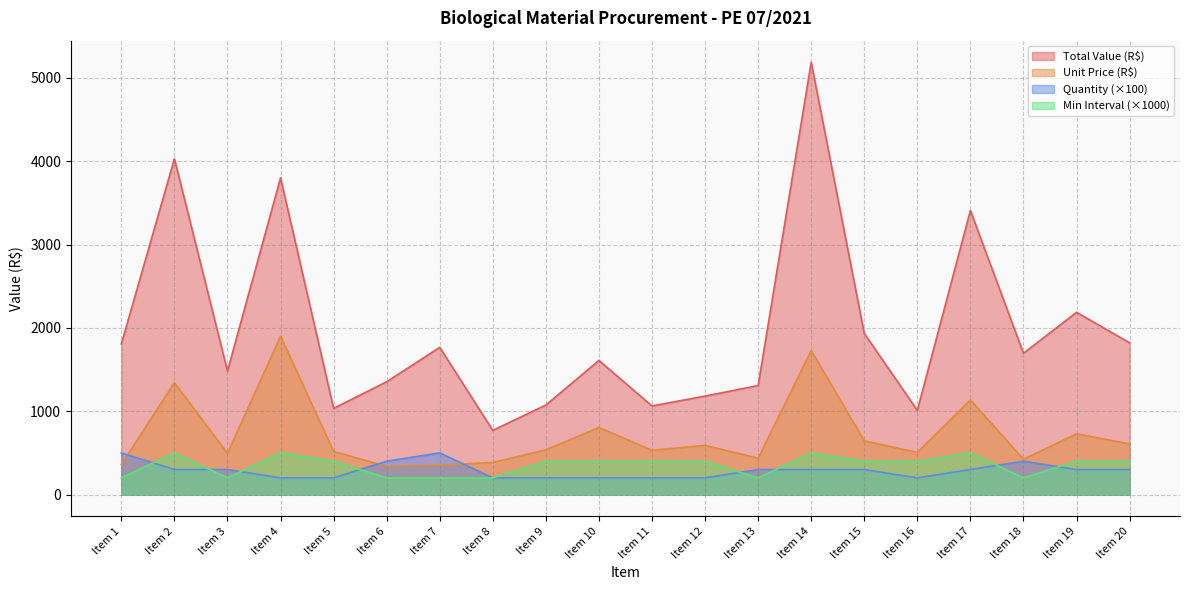

Rank the series by their maximum value, from highest to lowest.

Total Value (R$), Unit Price (R$), Quantity, Min Interval